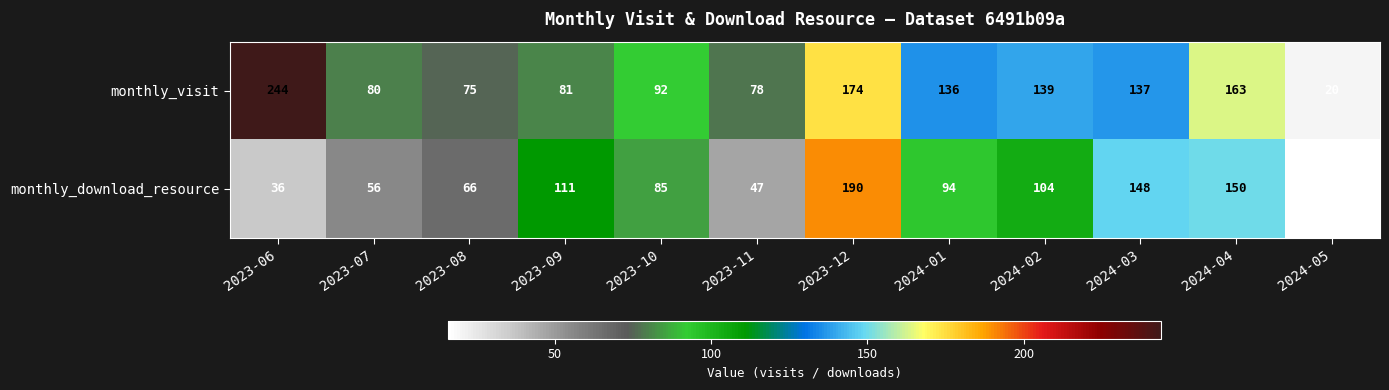

Reading left to right, list all the values displayed in this chart.

monthly_visit: 2023-06=244	2023-07=80	2023-08=75	2023-09=81	2023-10=92	2023-11=78	2023-12=174	2024-01=136	2024-02=139	2024-03=137	2024-04=163	2024-05=20
monthly_download_resource: 2023-06=36	2023-07=56	2023-08=66	2023-09=111	2023-10=85	2023-11=47	2023-12=190	2024-01=94	2024-02=104	2024-03=148	2024-04=150	2024-05=16